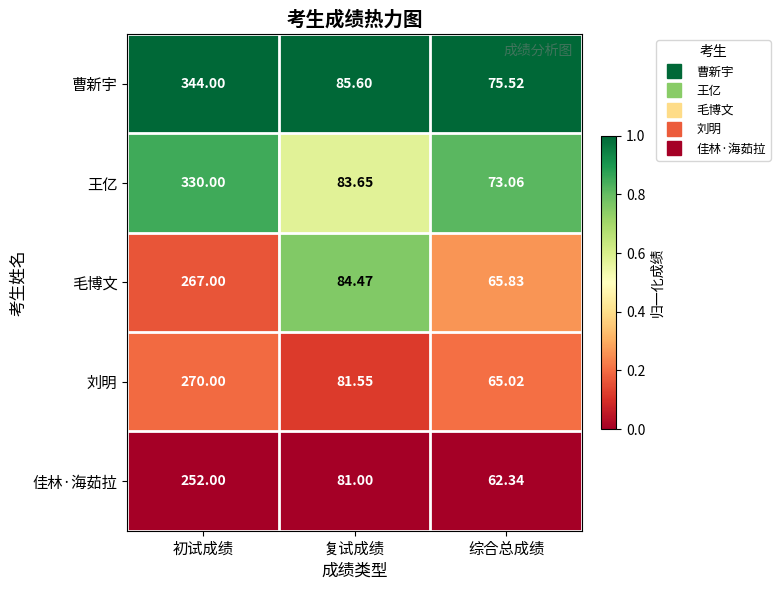

At which category is the sum across all series the highest?

初试成绩